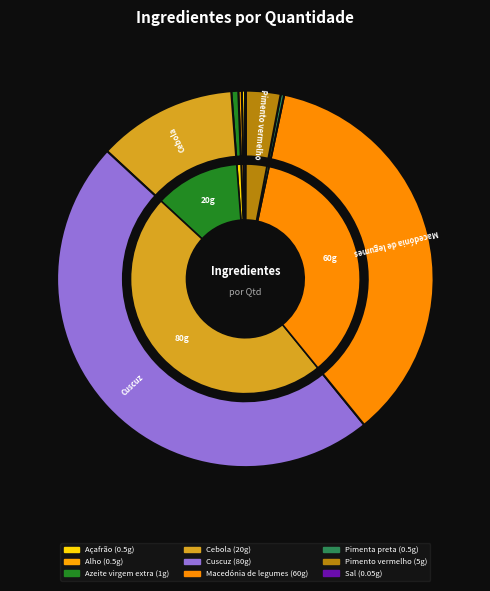

Which slice is the largest?

Cuscuz